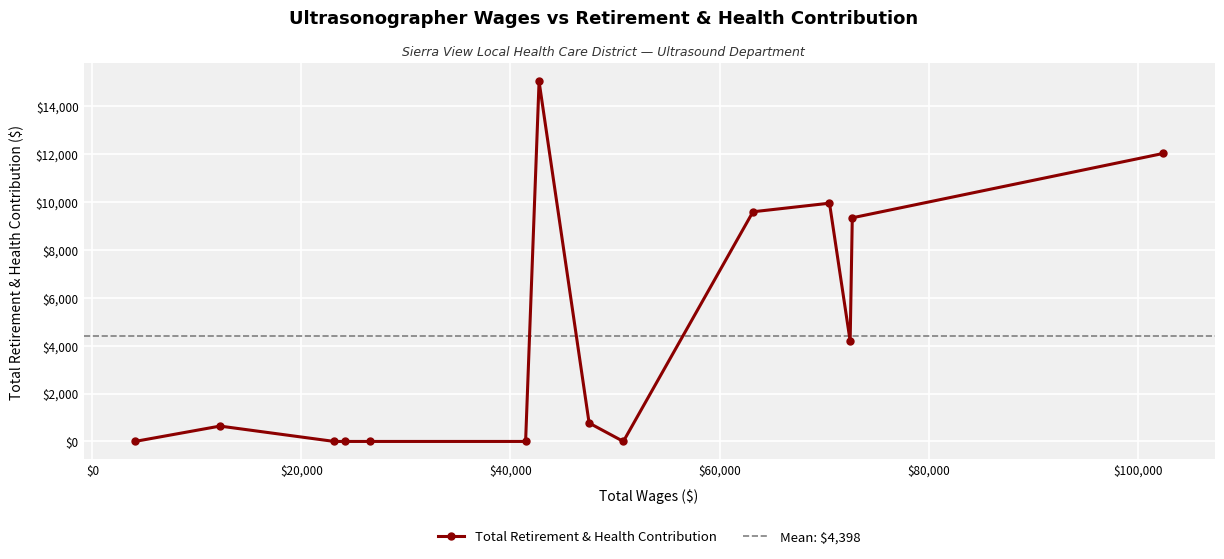

What is the difference between the second highest and minimum values?

12032